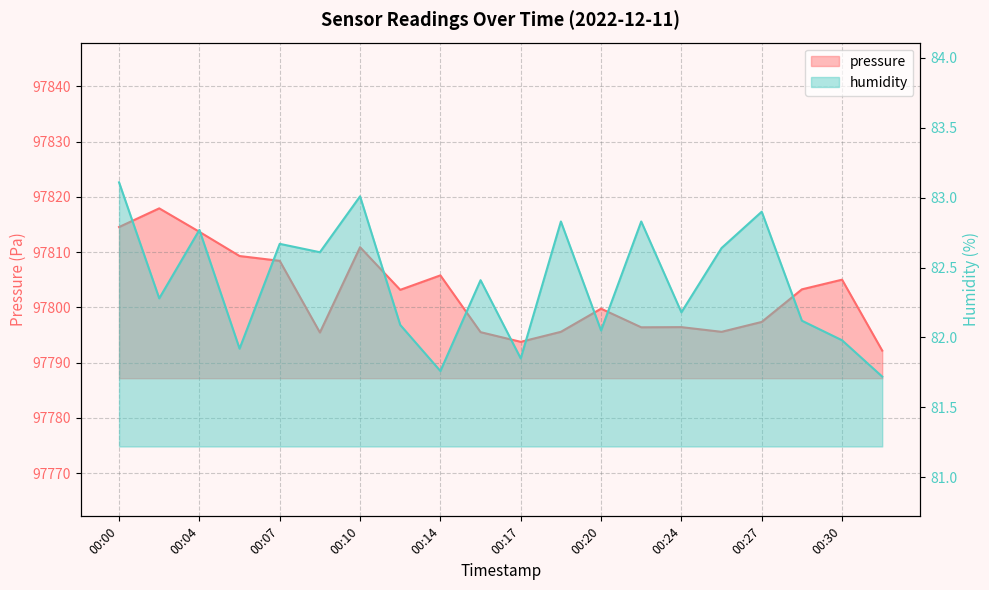

True or false: pressure and humidity cross at least once.

False